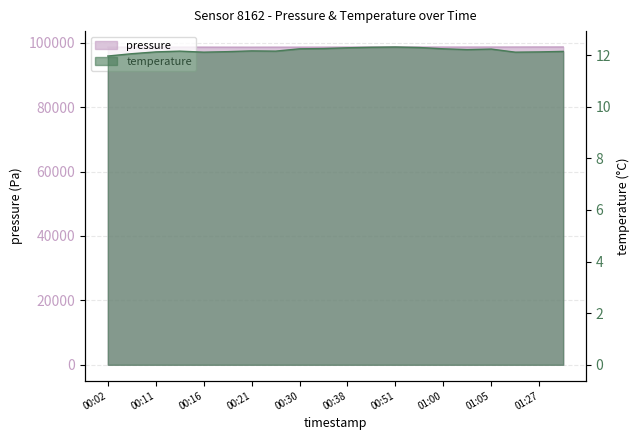

How many values in the temperature series exceed 12?

19